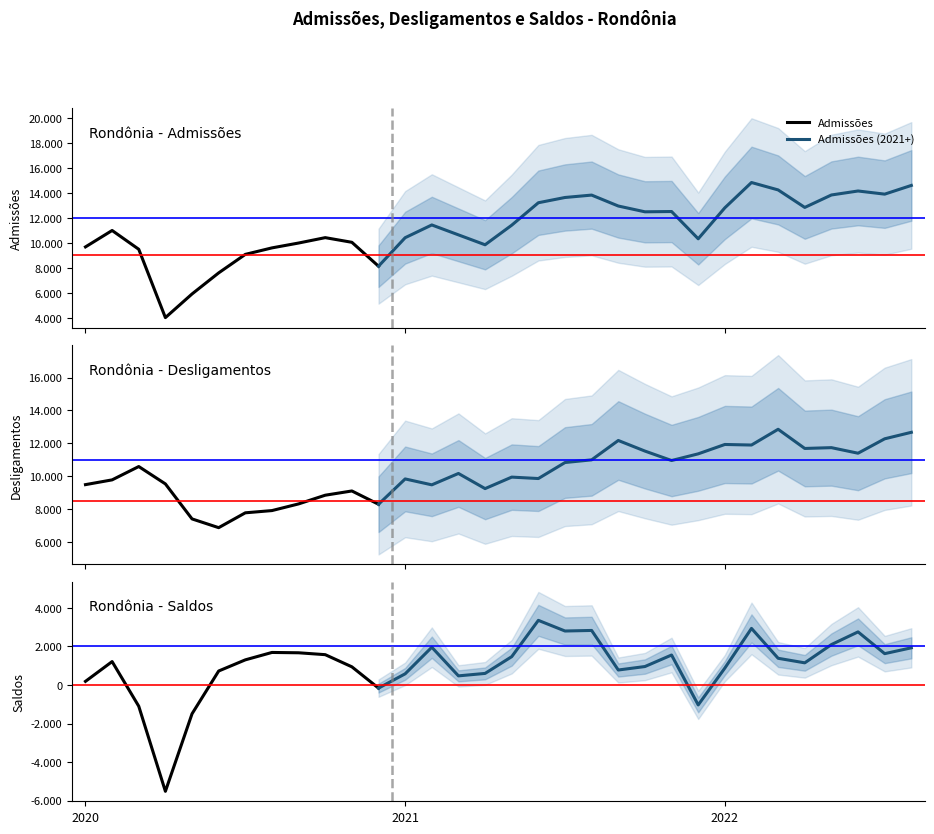

True or false: Admissões has more than 0 interior local peaks.

True